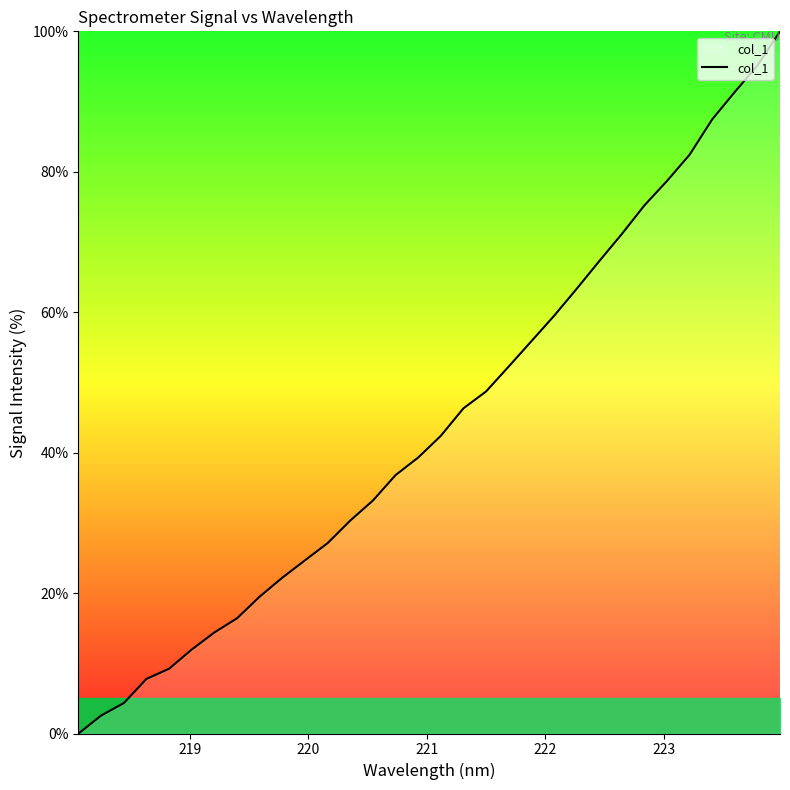

What is the difference between the maximum and minimum values?

100.0